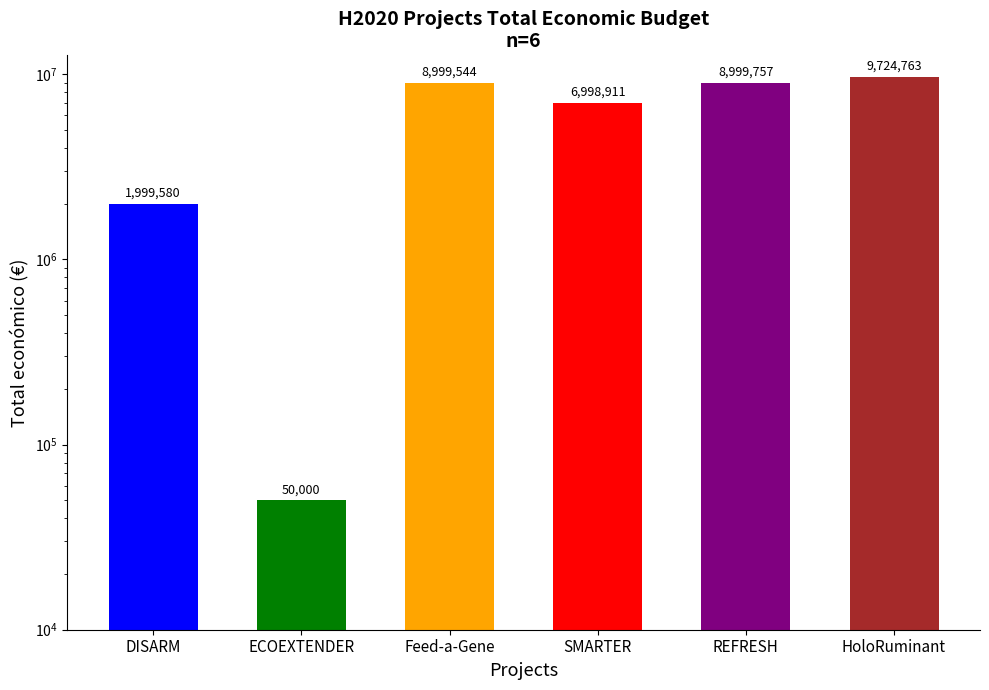

At which category does the chart reach its peak across all series?

HoloRuminant